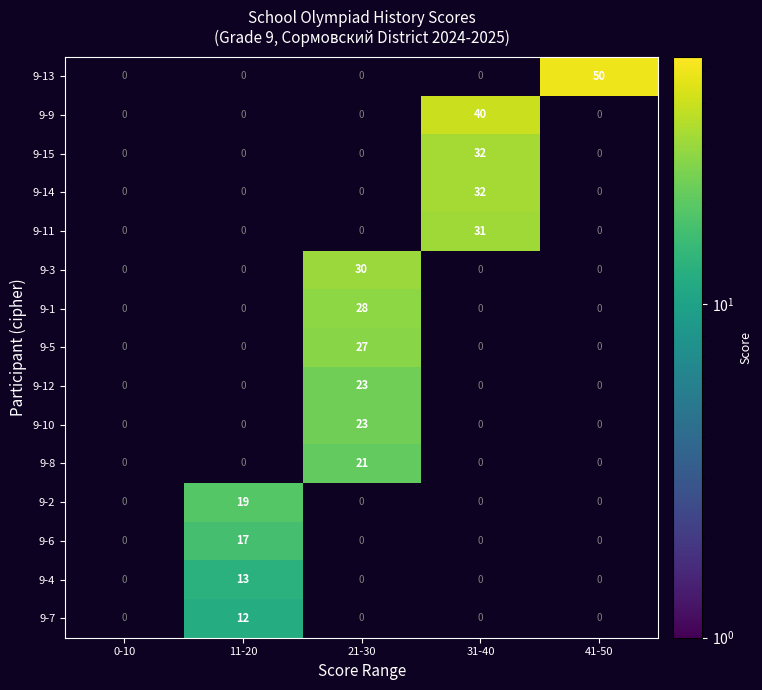

At which category does the chart reach its peak across all series?

41-50